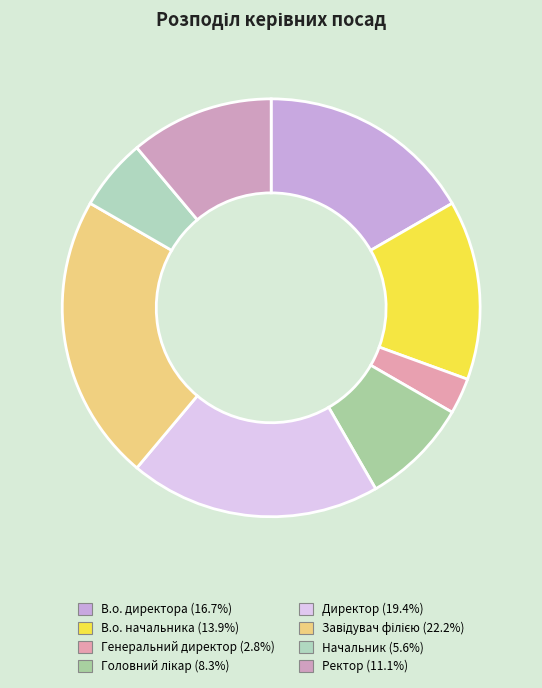

What is the largest slice in the pie chart?

Завідувач філією